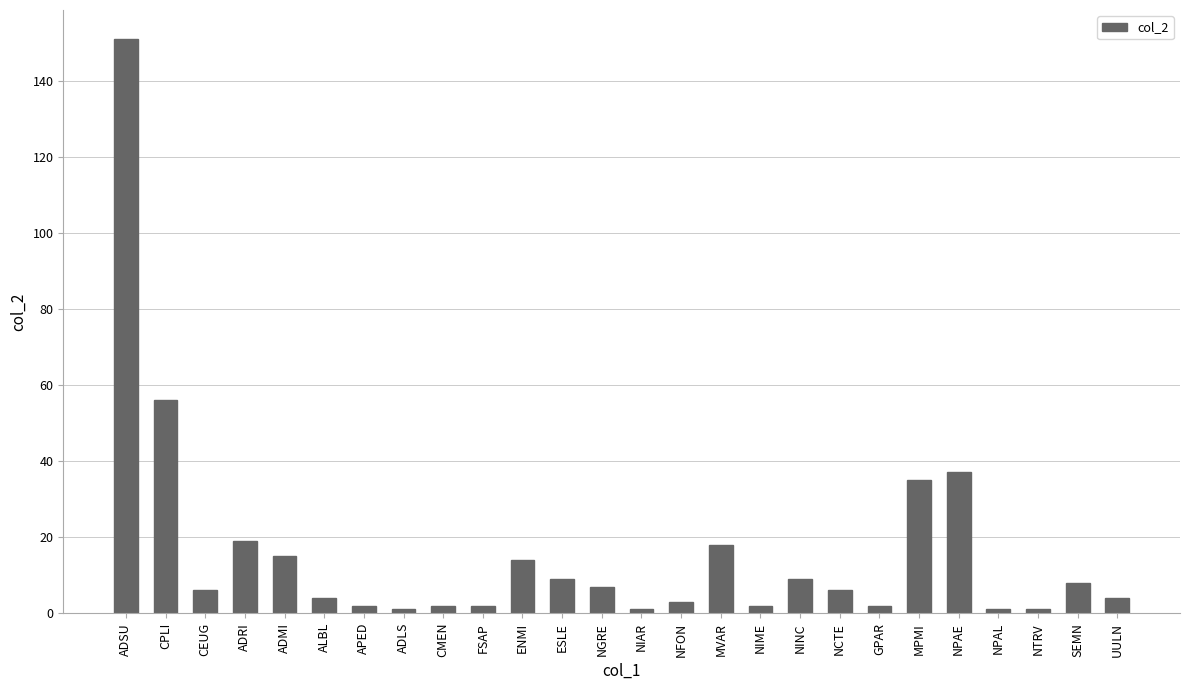

At which label is the value closest to 76?

CPLI